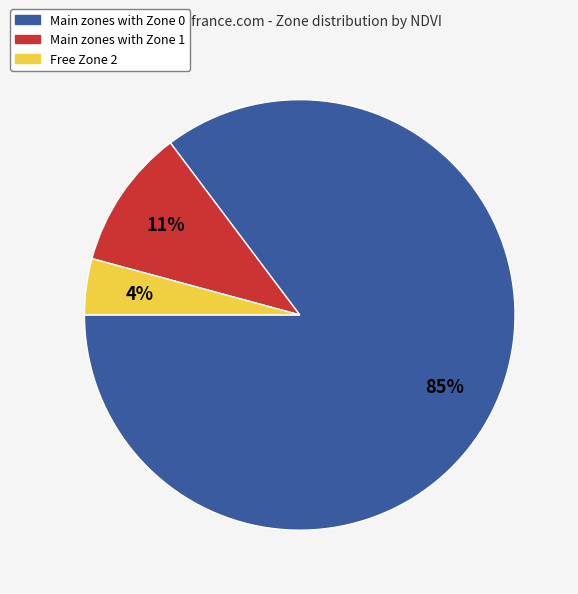

Do Main zones with Zone 1 and Main zones with Zone 0 together represent more than half of the pie?

Yes